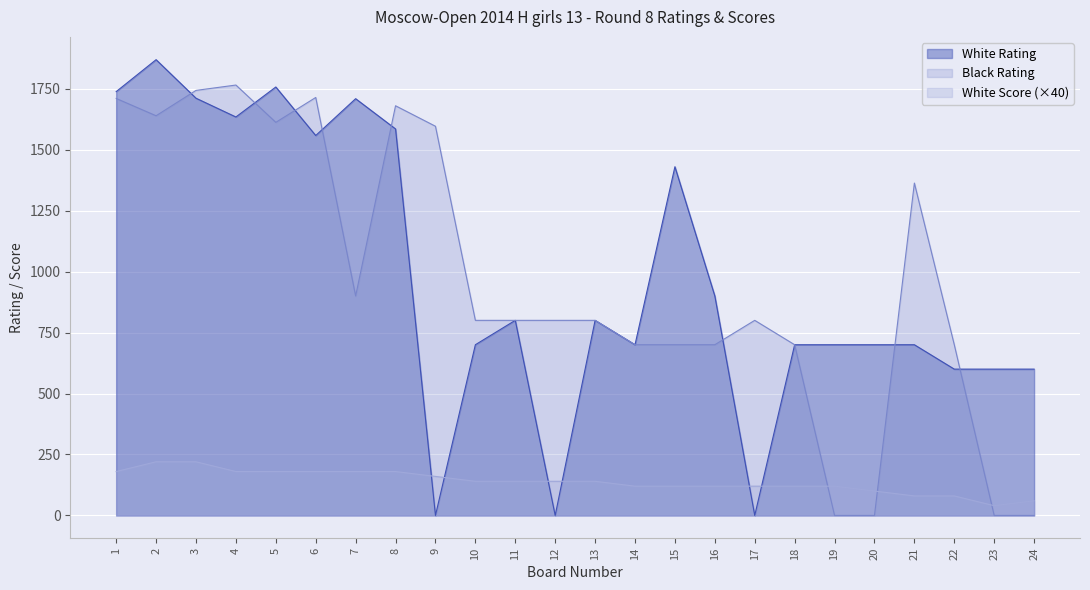

Where do White Rating and White Score first cross each other?

8 and 9